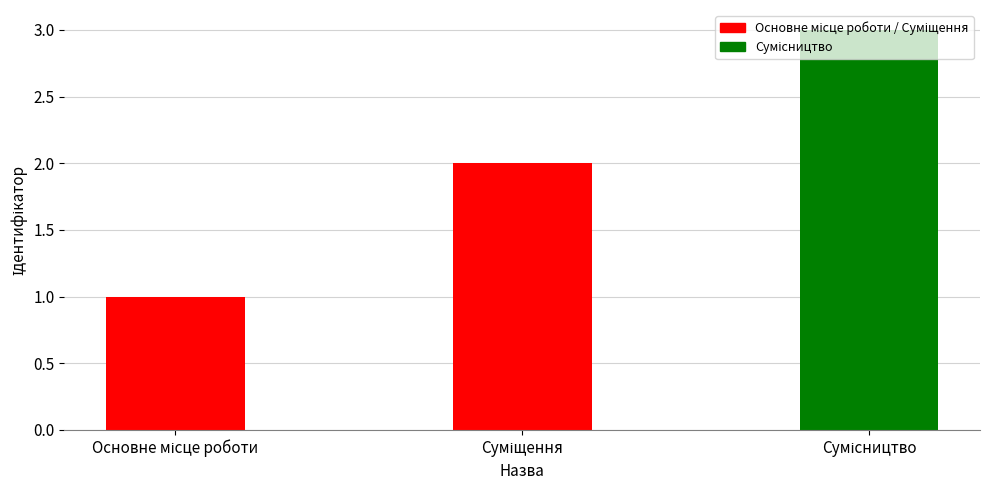

What is the greatest value displayed?

3